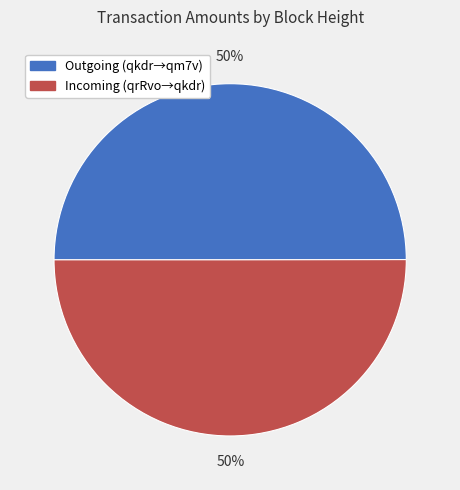

To the nearest percent, what percentage of the pie is Incoming (qrRvo→qkdr)?

50%